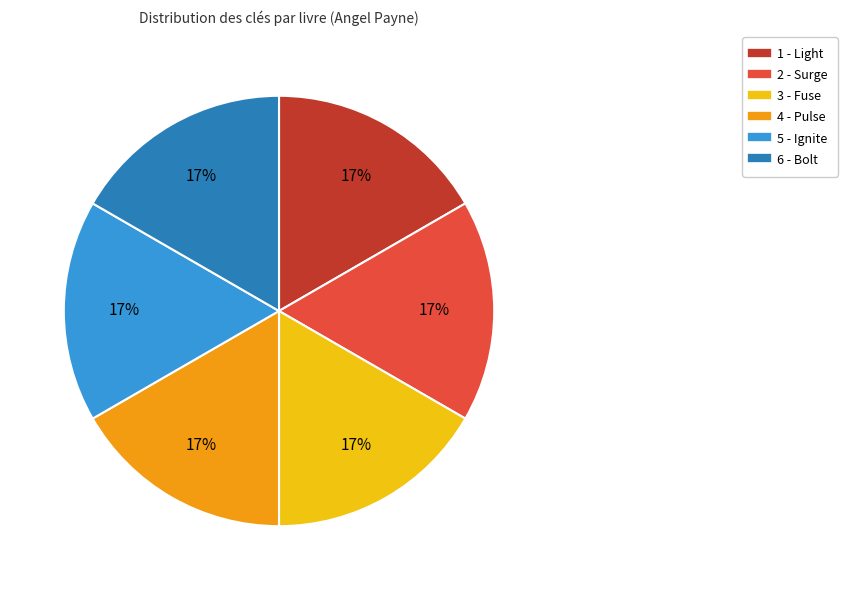

Approximately how many times larger is the value at 2 - Surge compared to 1 - Light?

1.0